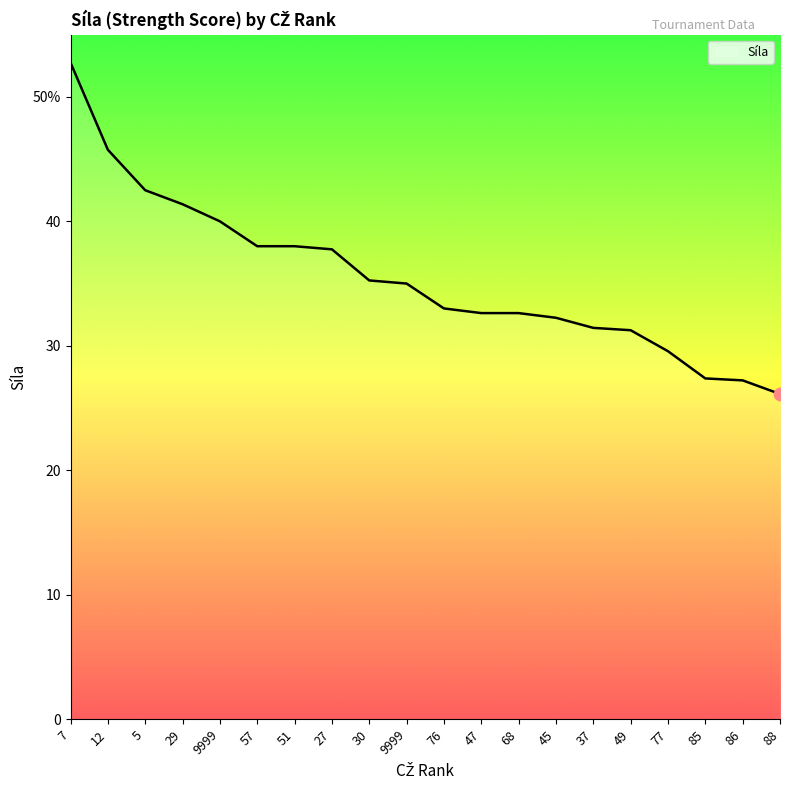

Between 86 and 68, which is larger?

68